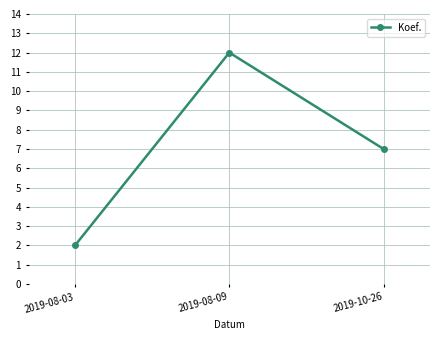

Reading left to right, what are all the values shown in this chart?

2	12	7